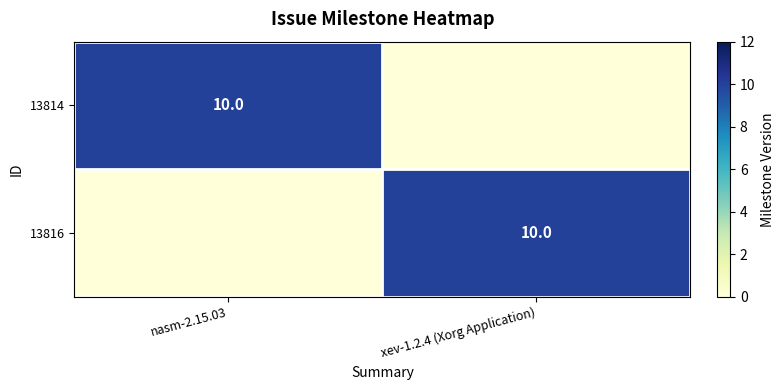

The value of 13814 at nasm-2.15.03 is 4. True or false?

False